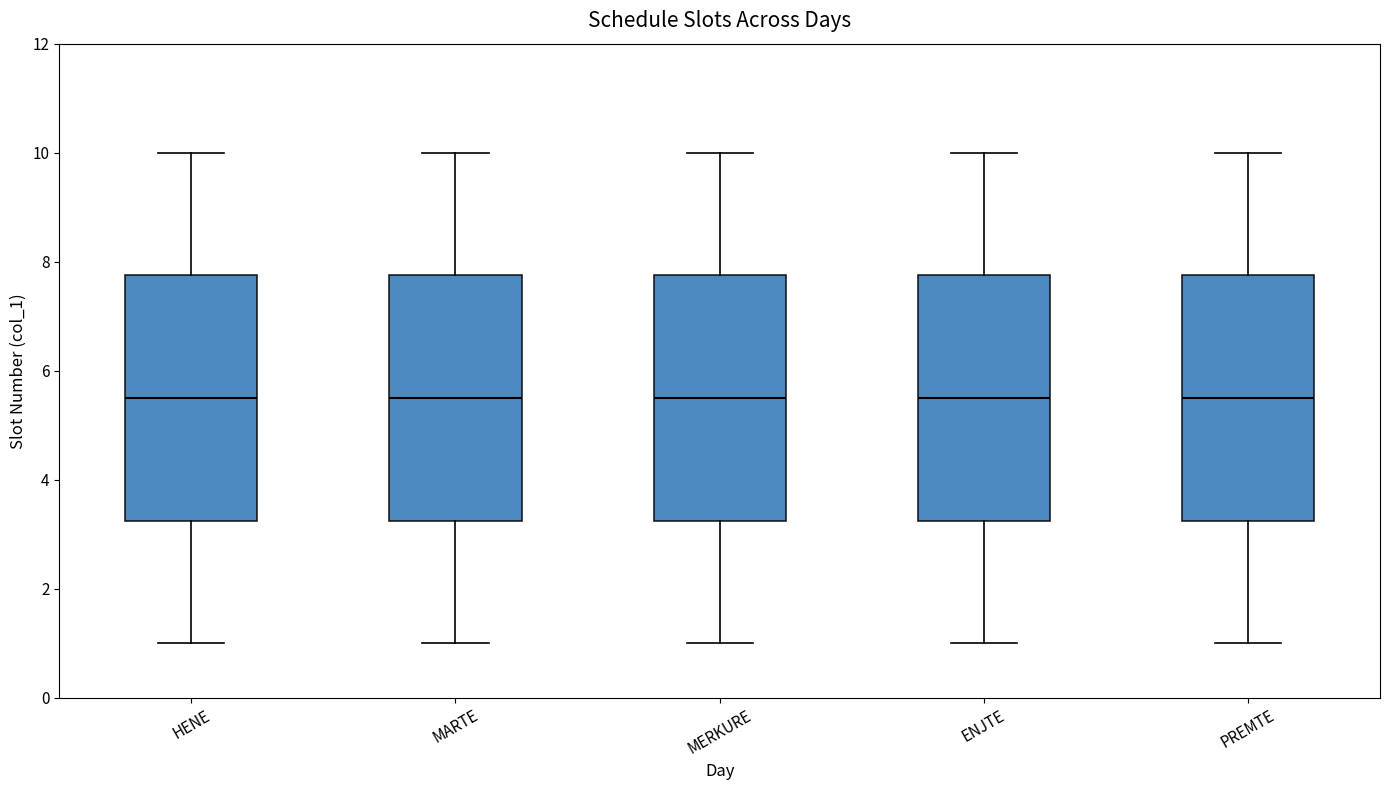

Where is the lower edge of the box for MARTE on the y-axis? The values are not printed on the chart, so give them approximately, as read against the axis.

3.2